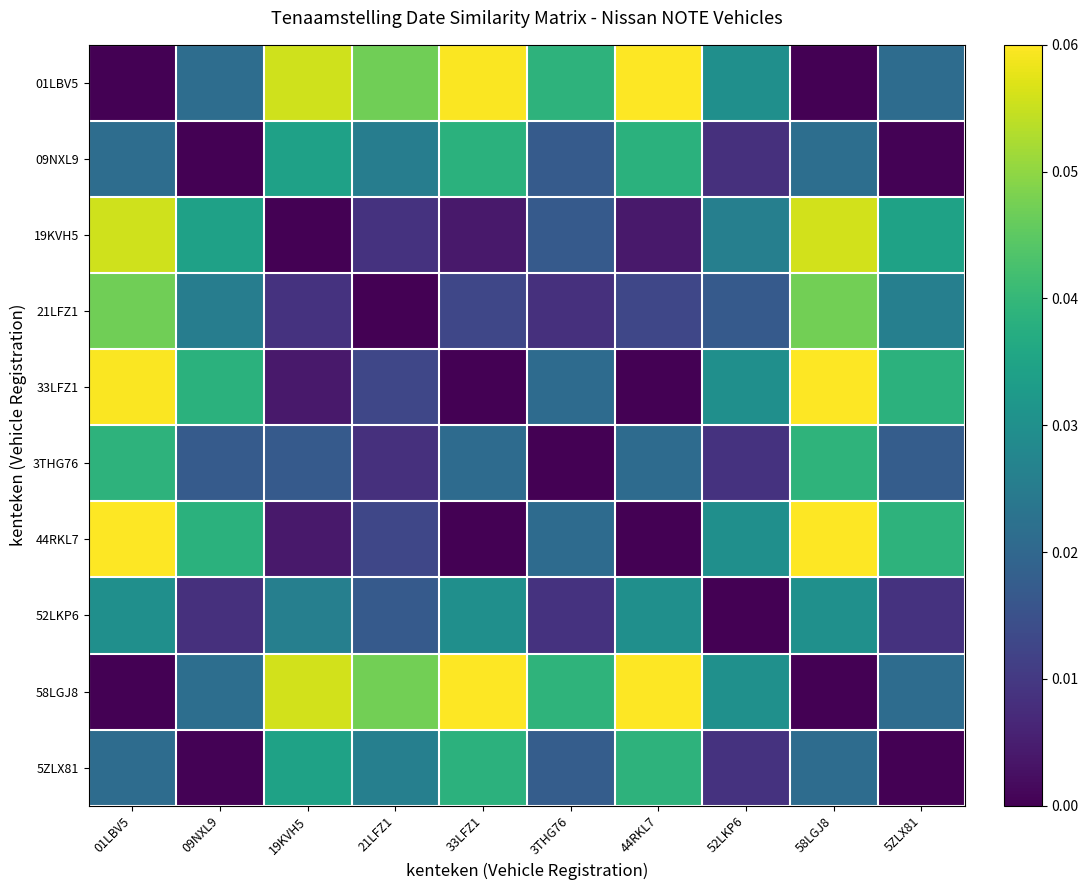

Reading left to right, transcribe all the data shown in this chart.

01LBV5: 01LBV5=0.0	09NXL9=0.0	19KVH5=0.1	21LFZ1=0.0	33LFZ1=0.1	3THG76=0.0	44RKL7=0.1	52LKP6=0.0	58LGJ8=0.0	5ZLX81=0.0
09NXL9: 01LBV5=0.0	09NXL9=0.0	19KVH5=0.0	21LFZ1=0.0	33LFZ1=0.0	3THG76=0.0	44RKL7=0.0	52LKP6=0.0	58LGJ8=0.0	5ZLX81=0.0
19KVH5: 01LBV5=0.1	09NXL9=0.0	19KVH5=0.0	21LFZ1=0.0	33LFZ1=0.0	3THG76=0.0	44RKL7=0.0	52LKP6=0.0	58LGJ8=0.1	5ZLX81=0.0
21LFZ1: 01LBV5=0.0	09NXL9=0.0	19KVH5=0.0	21LFZ1=0.0	33LFZ1=0.0	3THG76=0.0	44RKL7=0.0	52LKP6=0.0	58LGJ8=0.0	5ZLX81=0.0
33LFZ1: 01LBV5=0.1	09NXL9=0.0	19KVH5=0.0	21LFZ1=0.0	33LFZ1=0.0	3THG76=0.0	44RKL7=0.0	52LKP6=0.0	58LGJ8=0.1	5ZLX81=0.0
3THG76: 01LBV5=0.0	09NXL9=0.0	19KVH5=0.0	21LFZ1=0.0	33LFZ1=0.0	3THG76=0.0	44RKL7=0.0	52LKP6=0.0	58LGJ8=0.0	5ZLX81=0.0
44RKL7: 01LBV5=0.1	09NXL9=0.0	19KVH5=0.0	21LFZ1=0.0	33LFZ1=0.0	3THG76=0.0	44RKL7=0.0	52LKP6=0.0	58LGJ8=0.1	5ZLX81=0.0
52LKP6: 01LBV5=0.0	09NXL9=0.0	19KVH5=0.0	21LFZ1=0.0	33LFZ1=0.0	3THG76=0.0	44RKL7=0.0	52LKP6=0.0	58LGJ8=0.0	5ZLX81=0.0
58LGJ8: 01LBV5=0.0	09NXL9=0.0	19KVH5=0.1	21LFZ1=0.0	33LFZ1=0.1	3THG76=0.0	44RKL7=0.1	52LKP6=0.0	58LGJ8=0.0	5ZLX81=0.0
5ZLX81: 01LBV5=0.0	09NXL9=0.0	19KVH5=0.0	21LFZ1=0.0	33LFZ1=0.0	3THG76=0.0	44RKL7=0.0	52LKP6=0.0	58LGJ8=0.0	5ZLX81=0.0